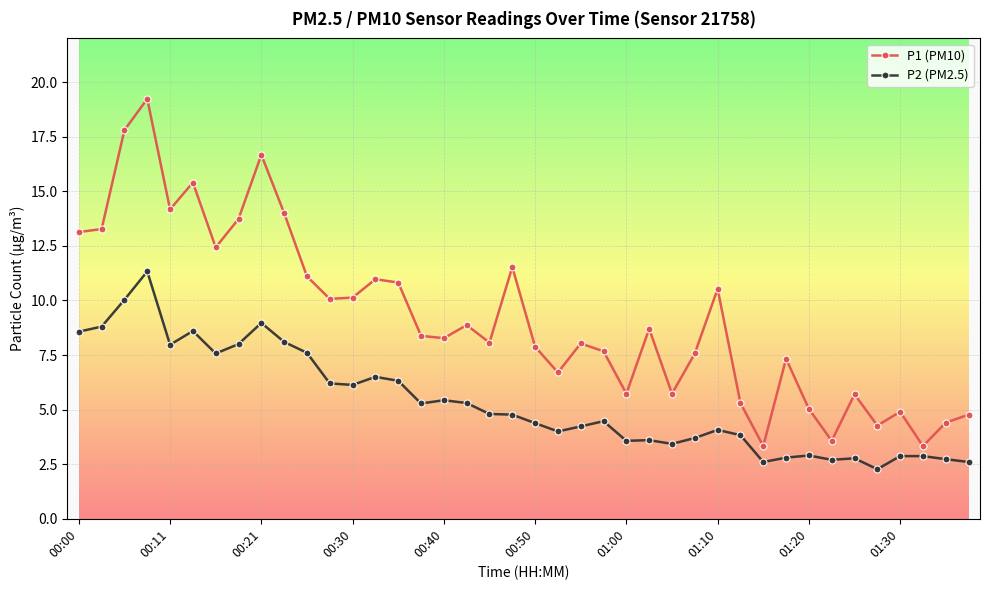

What is the highest value of the P2 (PM2.5) series?

11.3